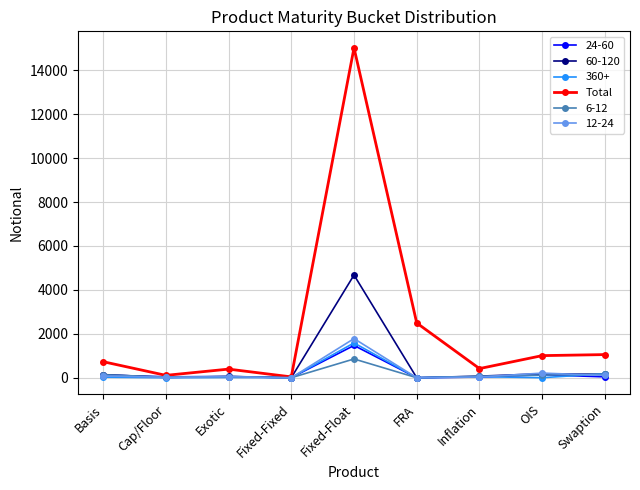

How many categories are shown in the chart?

9